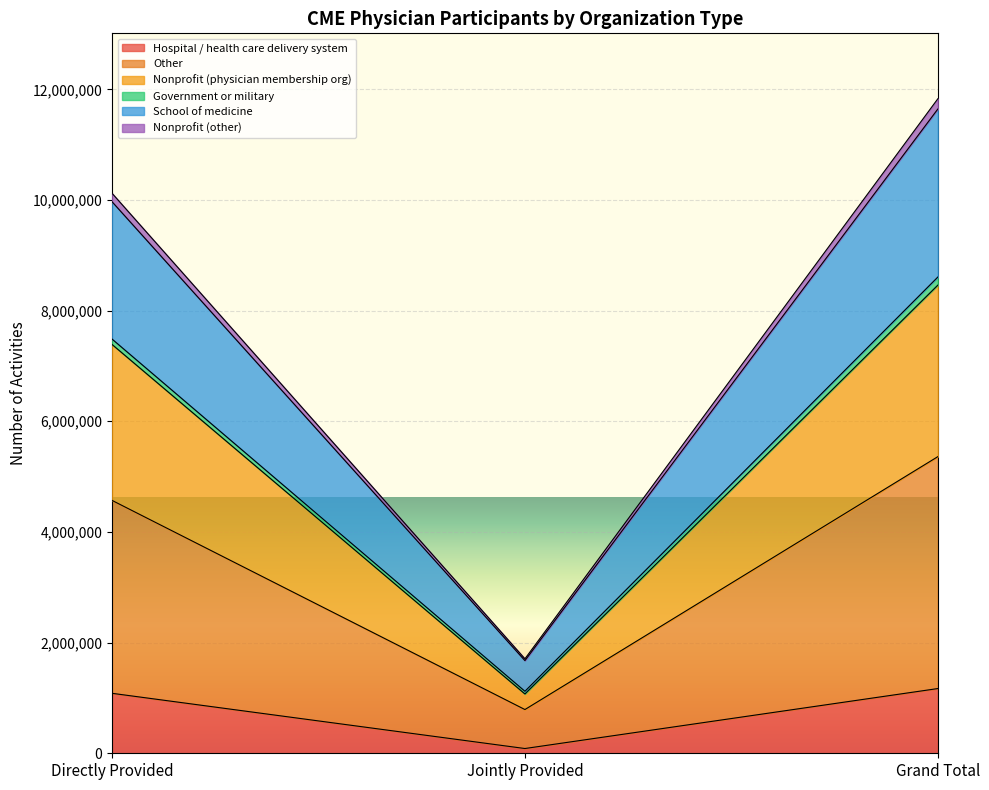

What is the highest value of the Hospital / health care delivery system series?

1169716